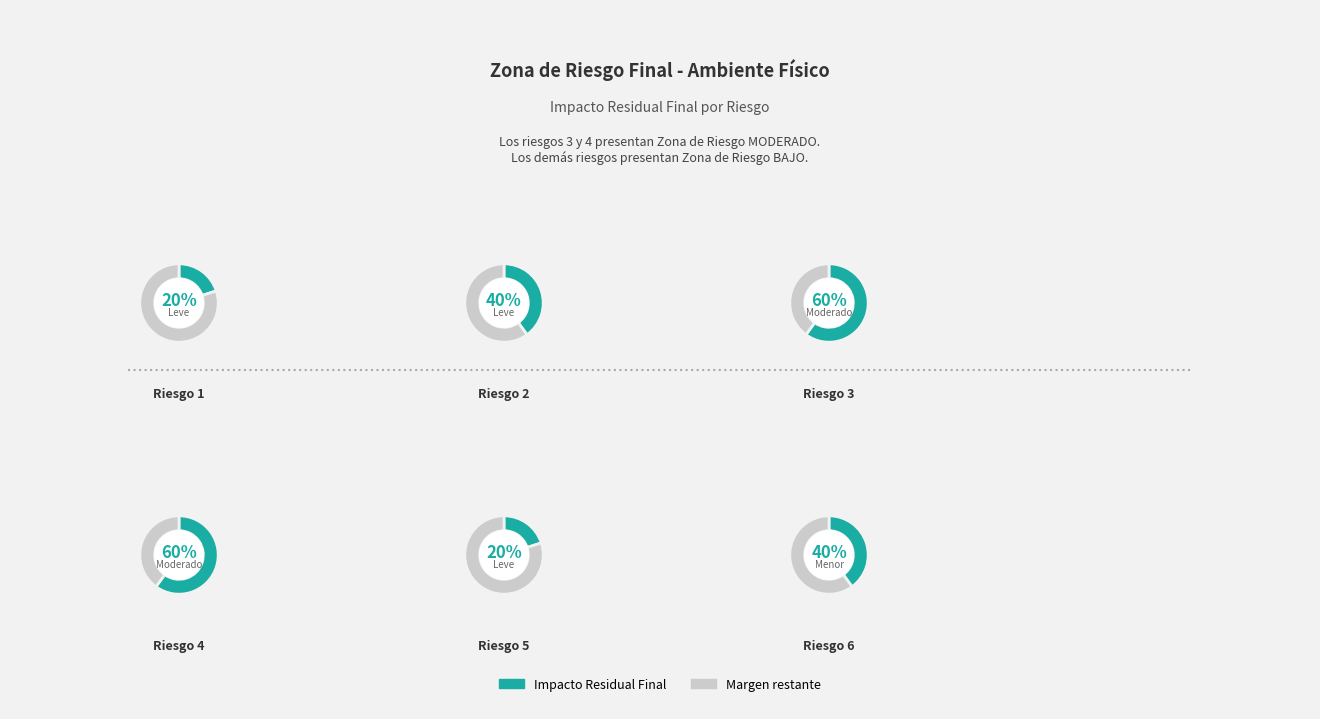

What is the change in value from Riesgo 1 to Riesgo 2?

+0.2